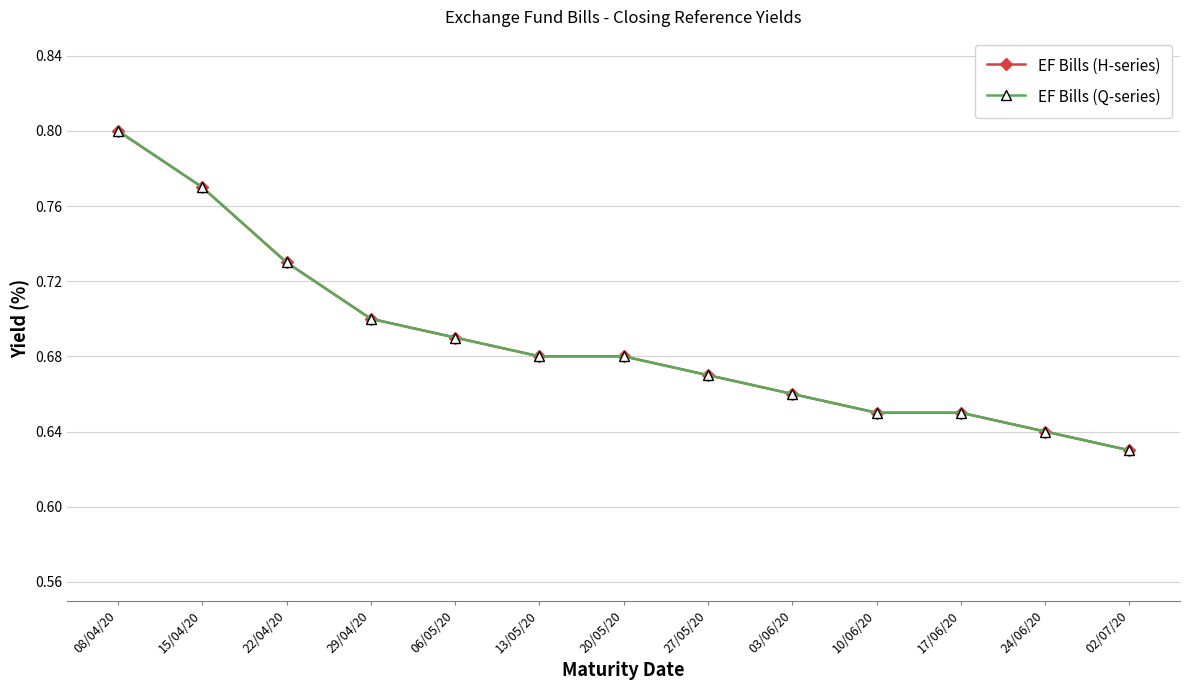

At which category is the sum across all series the highest?

08/04/20